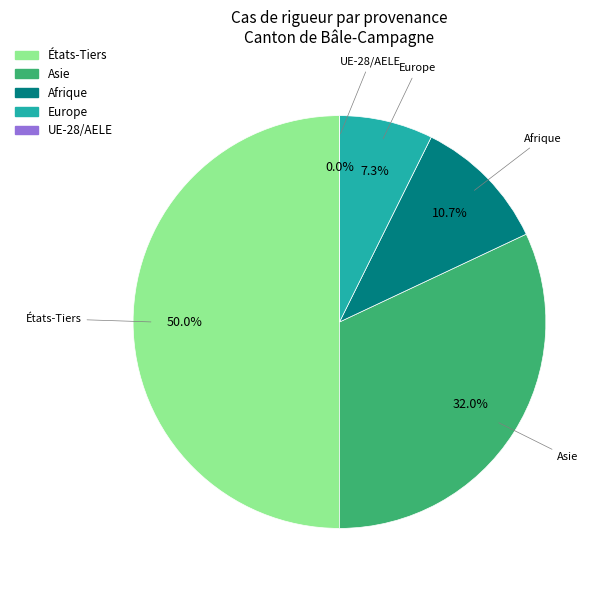

To the nearest percent, what portion does Asie represent?

32%